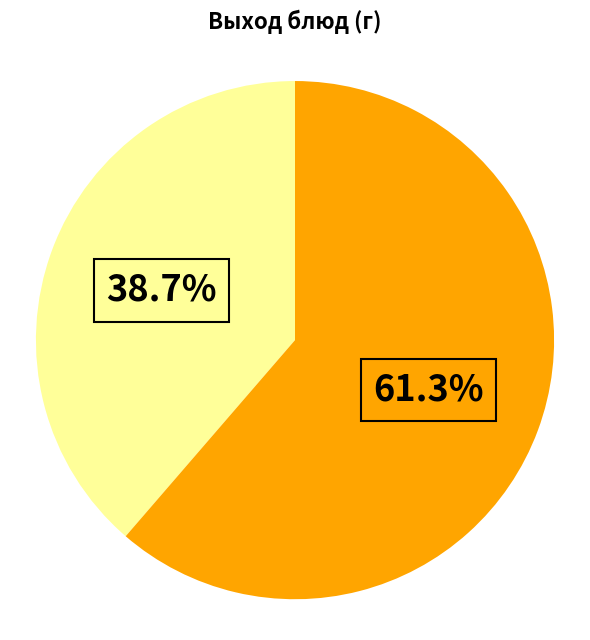

Is there a majority slice in this chart?

Yes